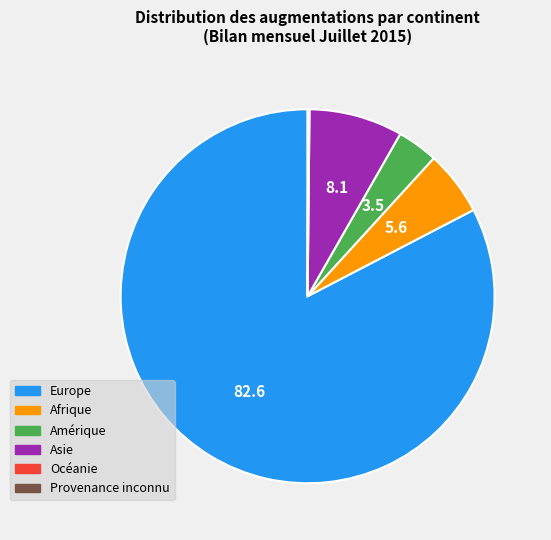

Which category has the biggest portion of the pie?

Europe